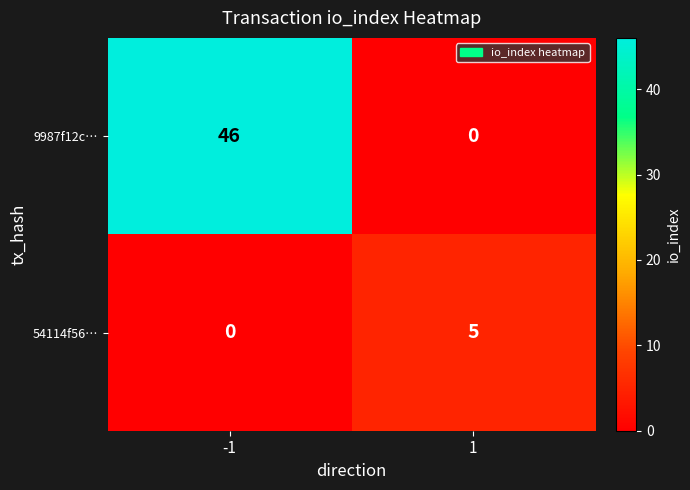

List the series in order of their peak value, lowest first.

54114f56…, 9987f12c…